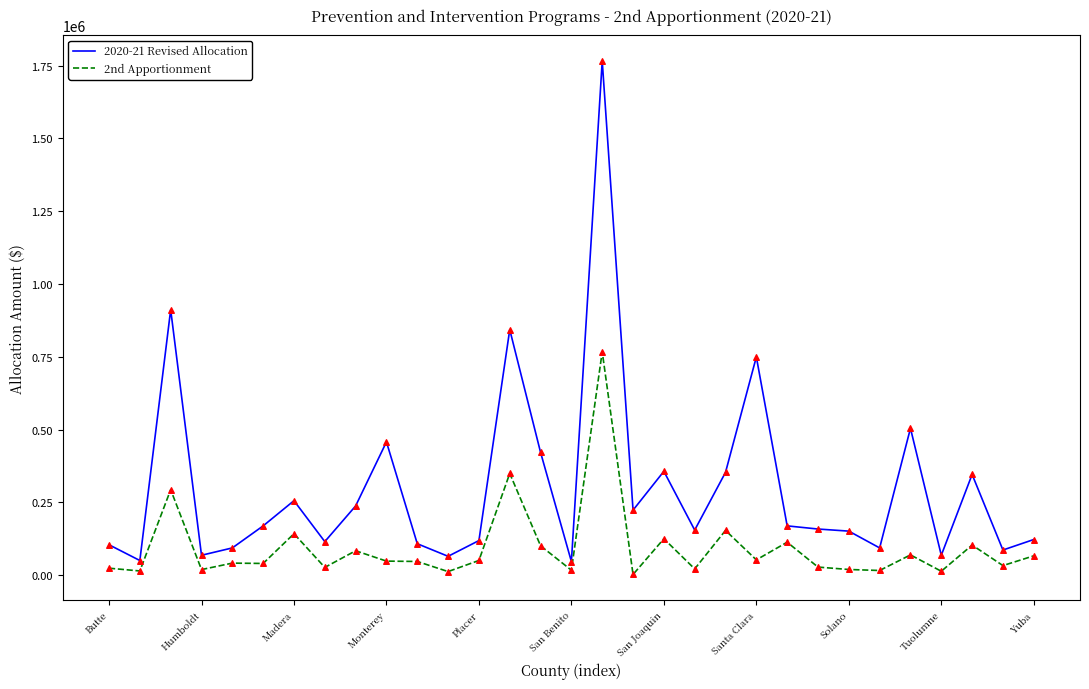

Which series has the widest spread of values?

2020-21 Revised Allocation